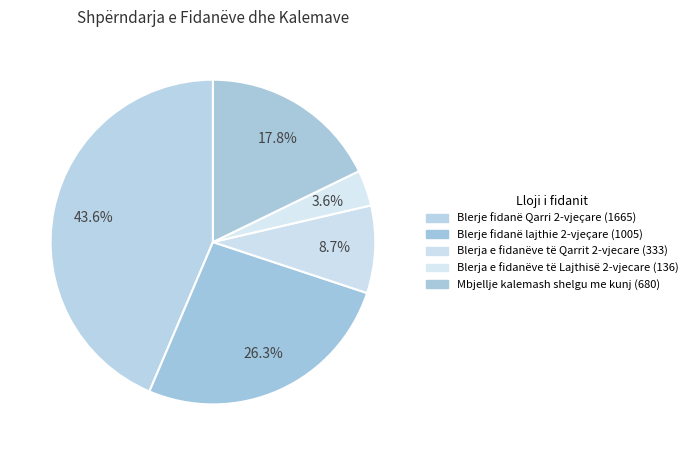

To the nearest percent, what portion does Blerje fidanë Qarri 2-vjeçare (1665) represent?

44%